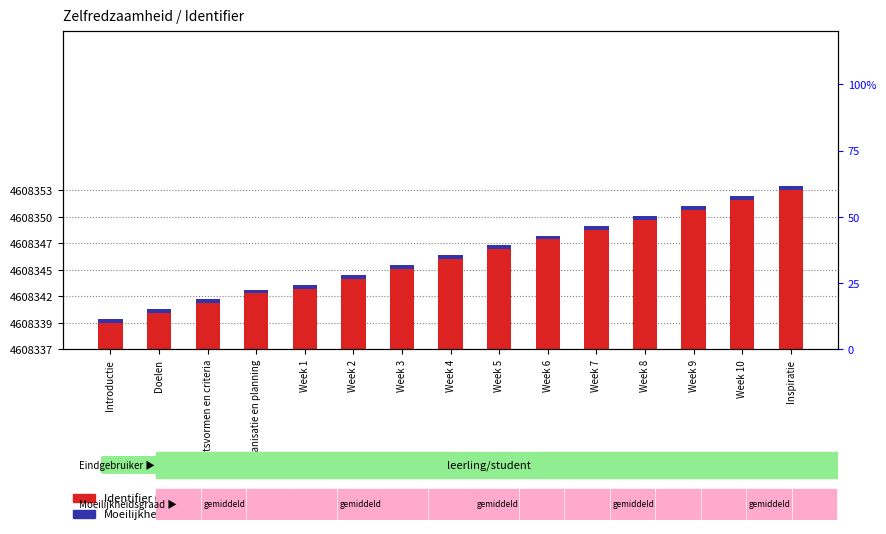

Is the value of Moeilijkheidsgraad at Organisatie en planning greater than the value of Identifier (scaled) at Week 5?

No